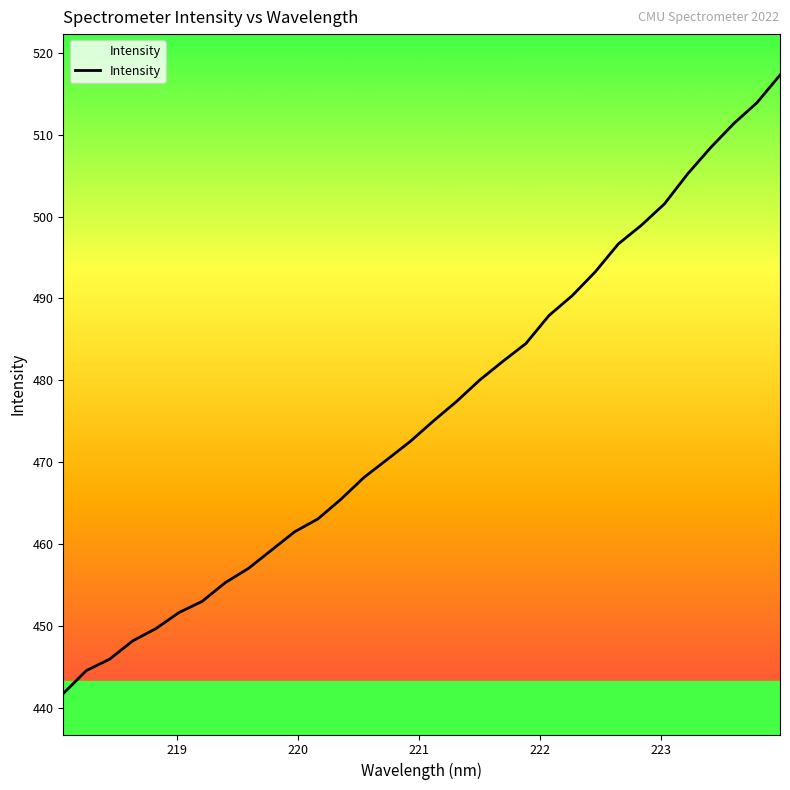

What is the difference between the maximum and minimum values?

75.5